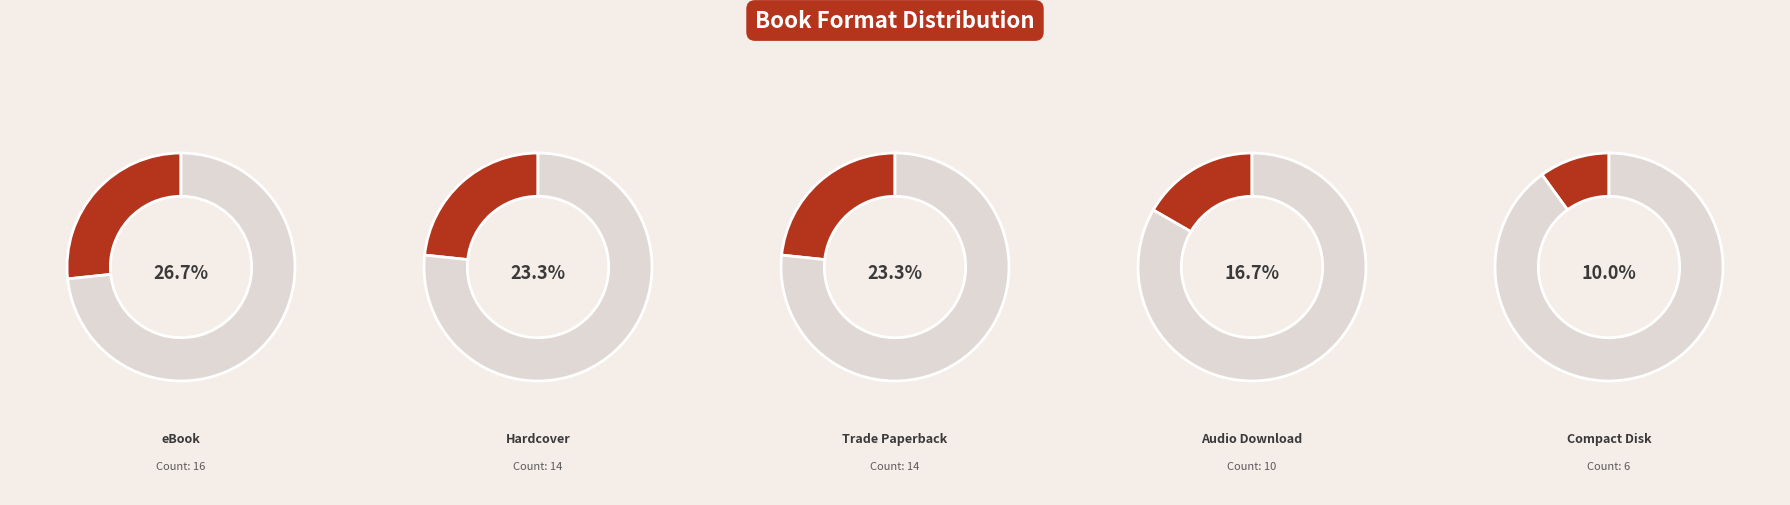

To the nearest percent, what is the difference between the largest and smallest slice percentages?

17%